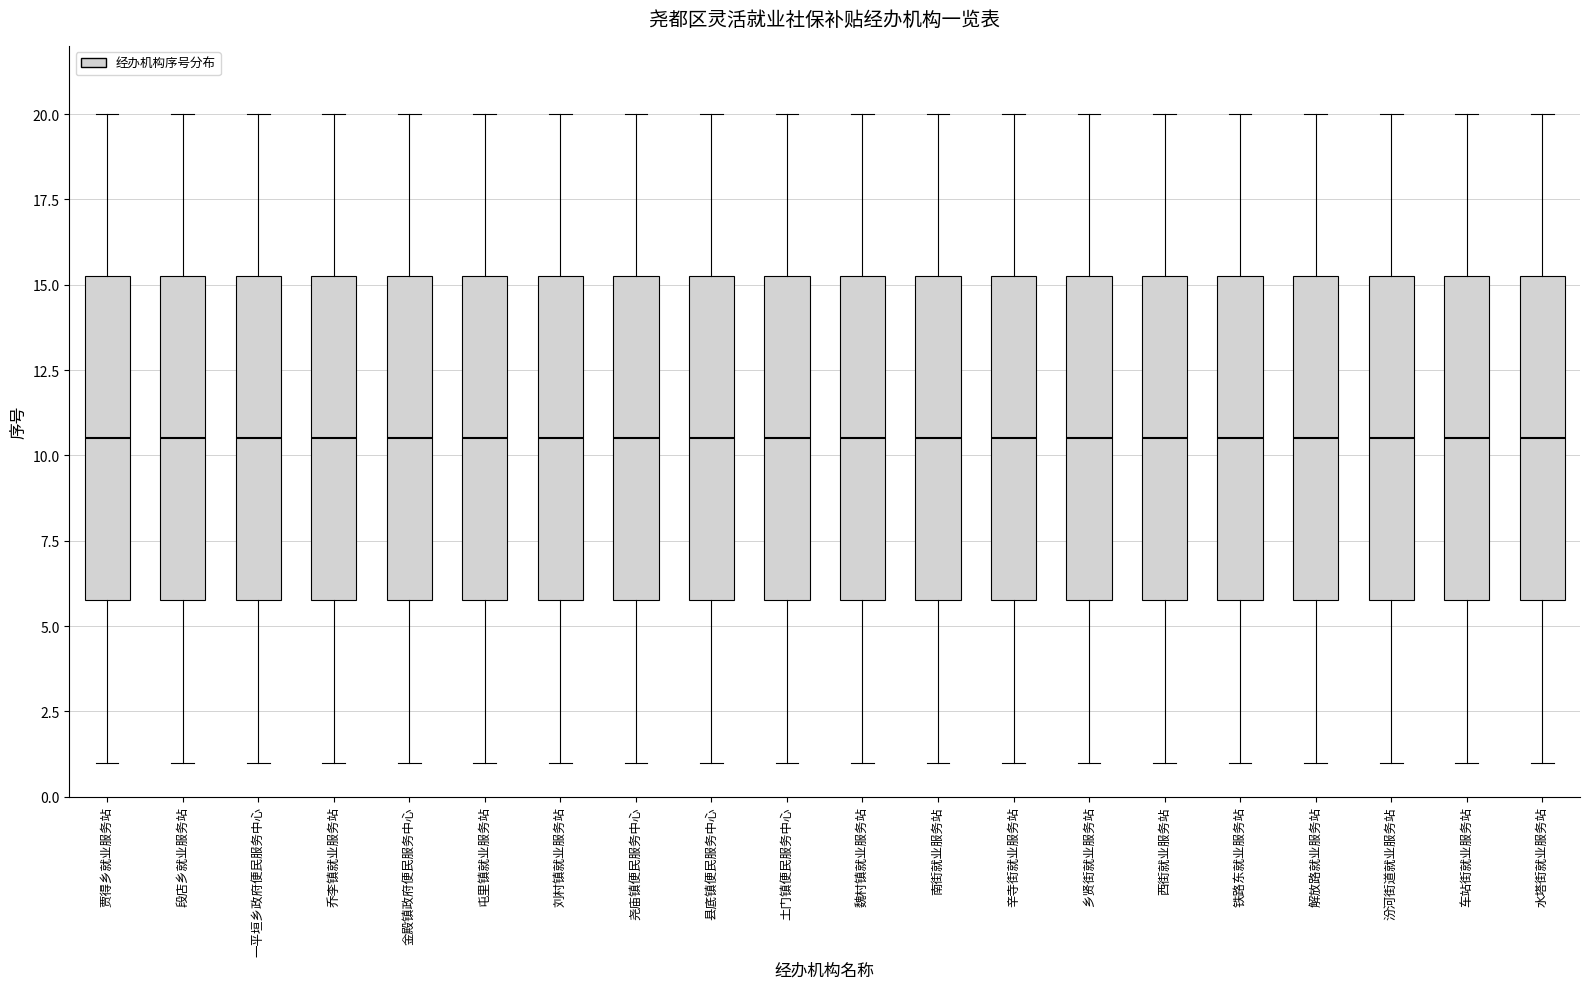

Where is the lower edge of the box for 西街就业服务站 on the y-axis? The values are not printed on the chart, so give them approximately, as read against the axis.

6.0